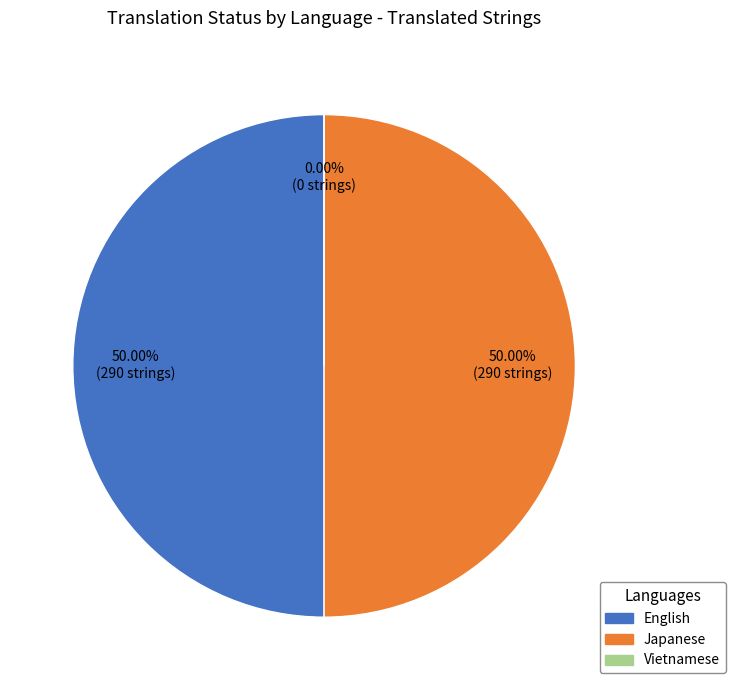

Count the number of slices in the pie.

3